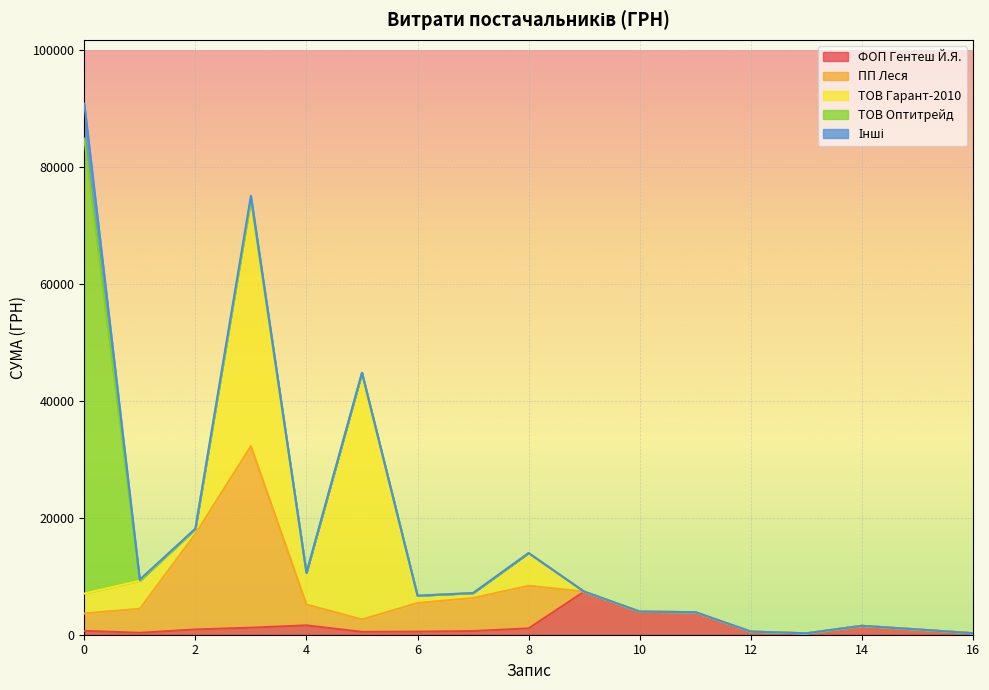

What is the maximum value for ФОП Гентеш Й.Я.?

7369.0